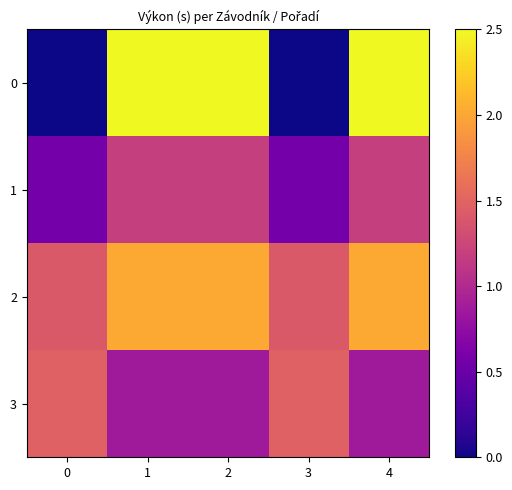

Which series has the largest total across all categories?

2